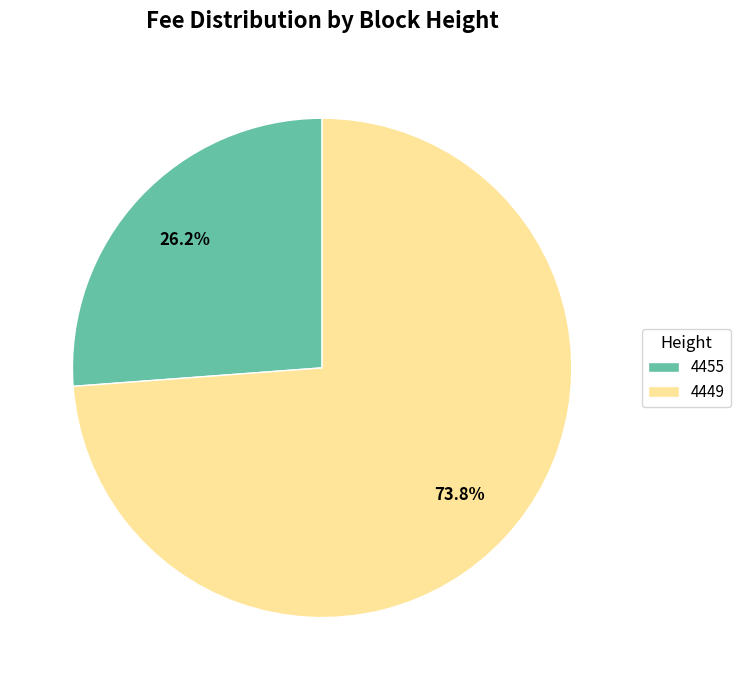

Is 4455 the majority of the pie?

No